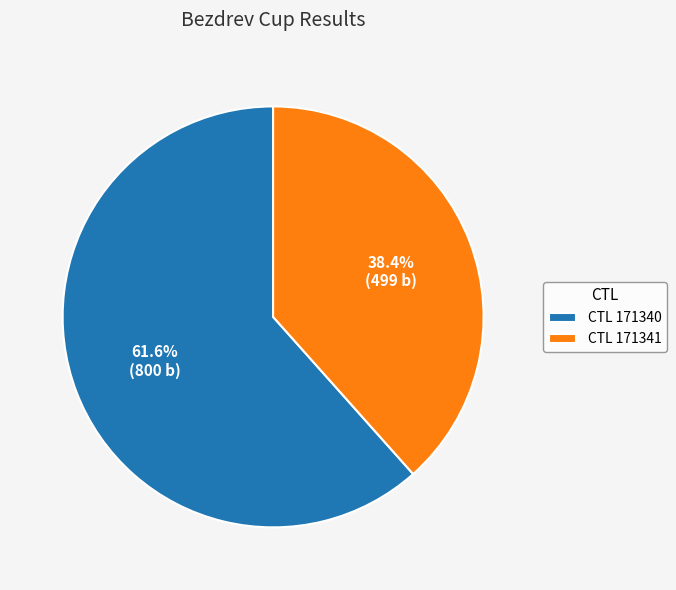

What percentage is NOT represented by CTL 171341?

61.6%